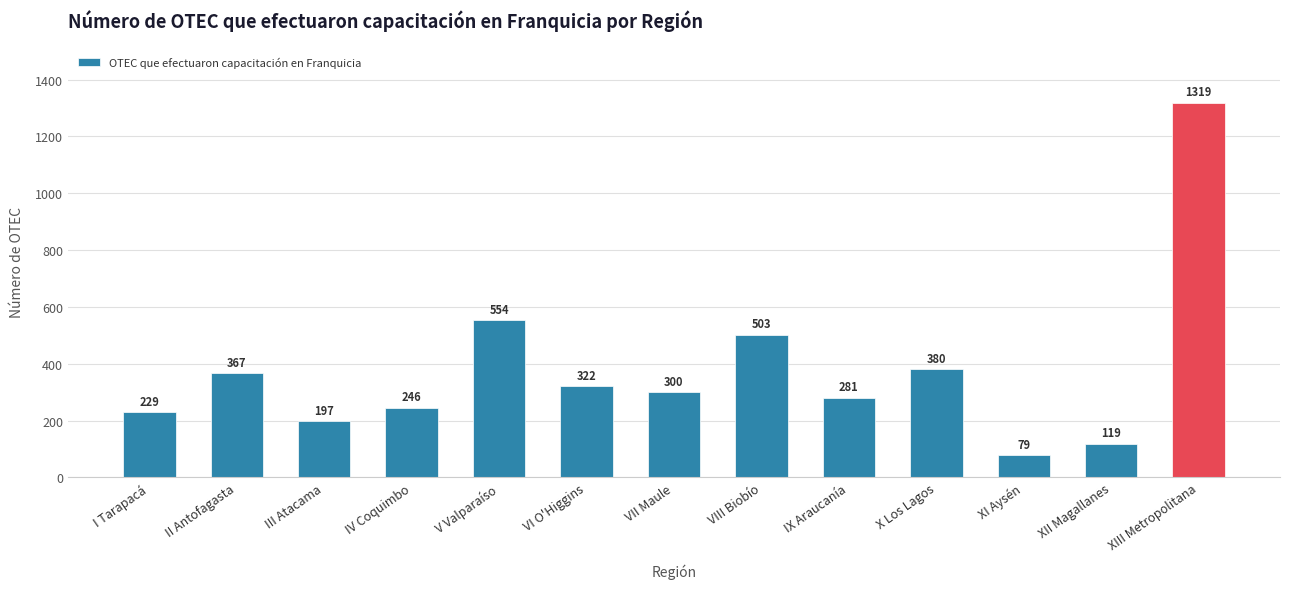

Approximately how many times larger is the value at XIII Metropolitana compared to IX Araucanía?

4.7